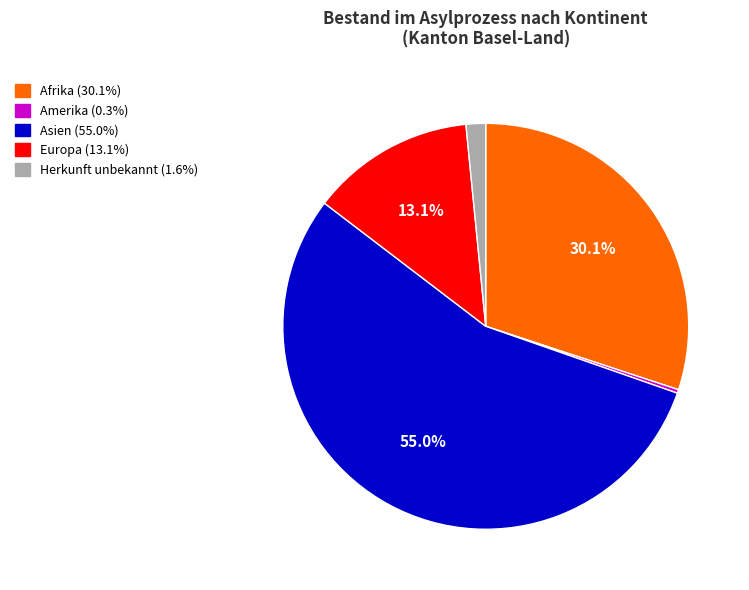

To the nearest percent, what percentage of the pie is Asien?

55%